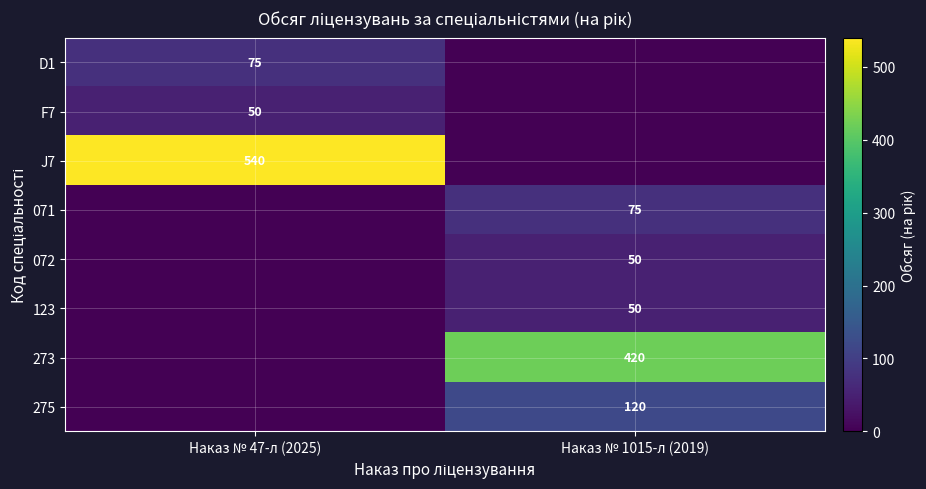

The 071 series shows 75 at Наказ № 1015-л (2019). True or false?

True